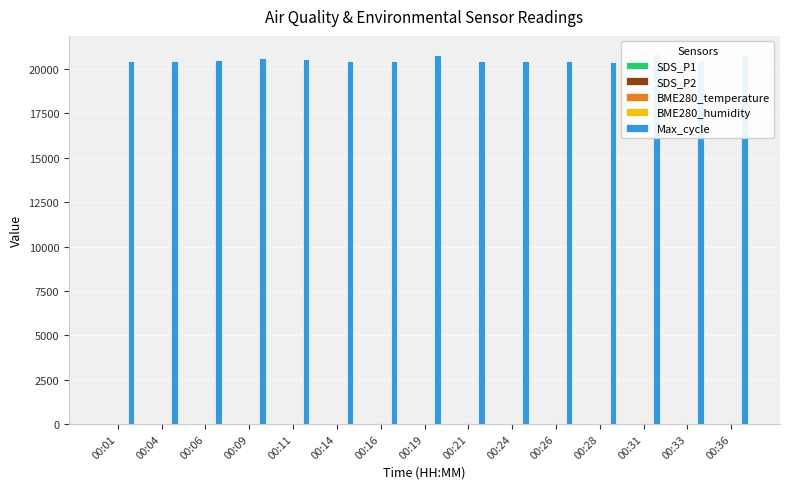

What is the lowest value of the SDS_P1 series?

7.2